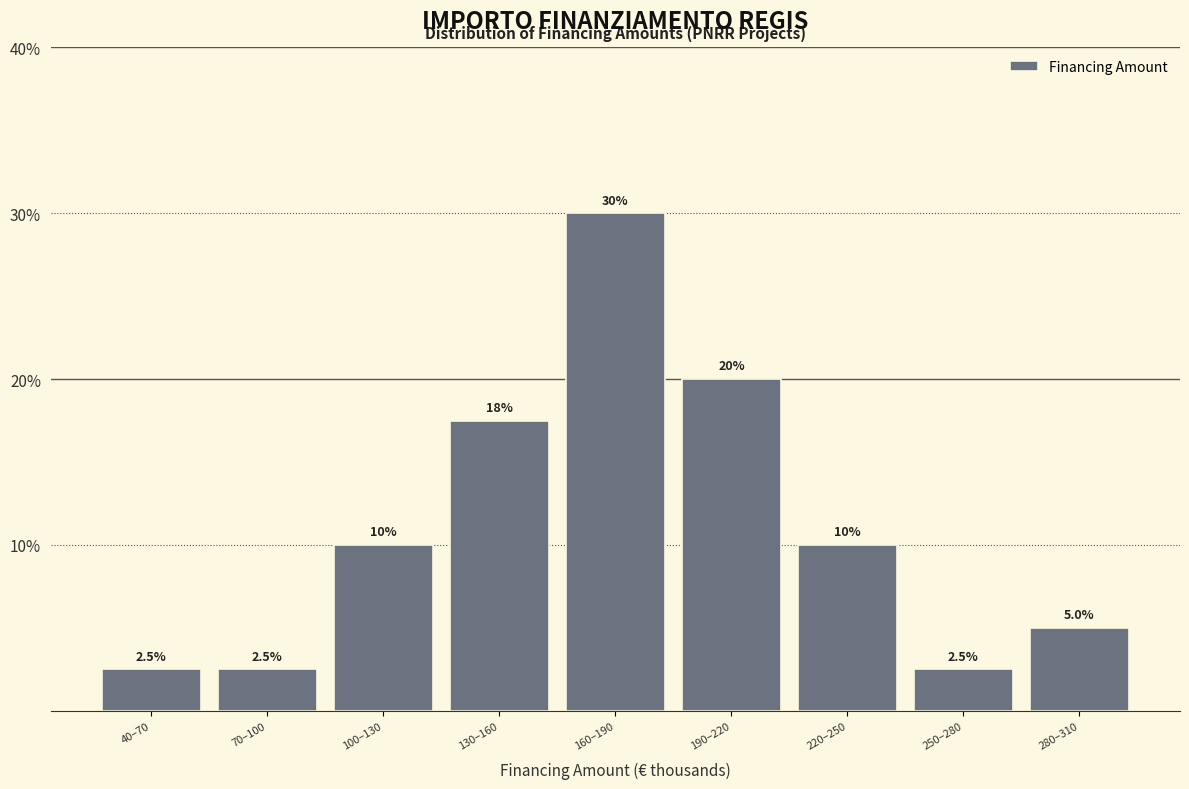

Reading right to left, list all the values displayed in this chart.

280–310=5.0	250–280=2.5	220–250=10.0	190–220=20.0	160–190=30.0	130–160=17.5	100–130=10.0	70–100=2.5	40–70=2.5